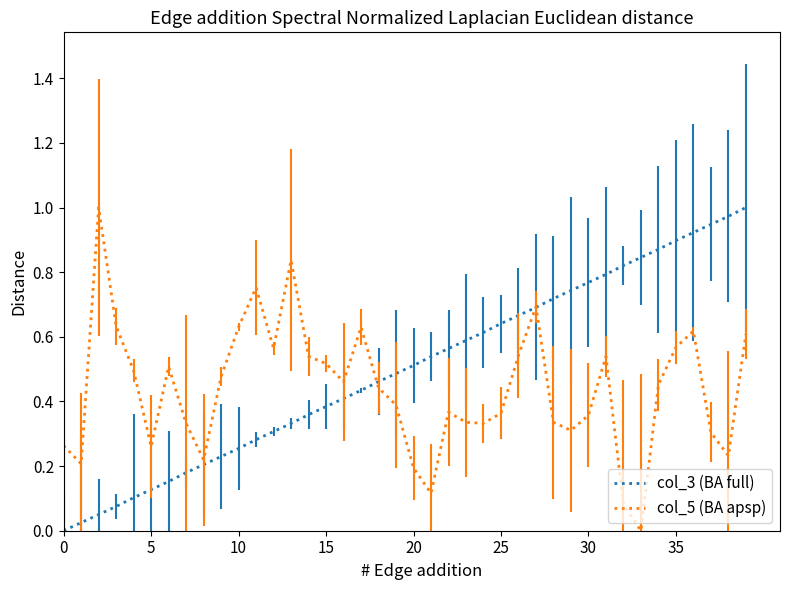

How many data points in col_5 (BA apsp) are above 0?

39